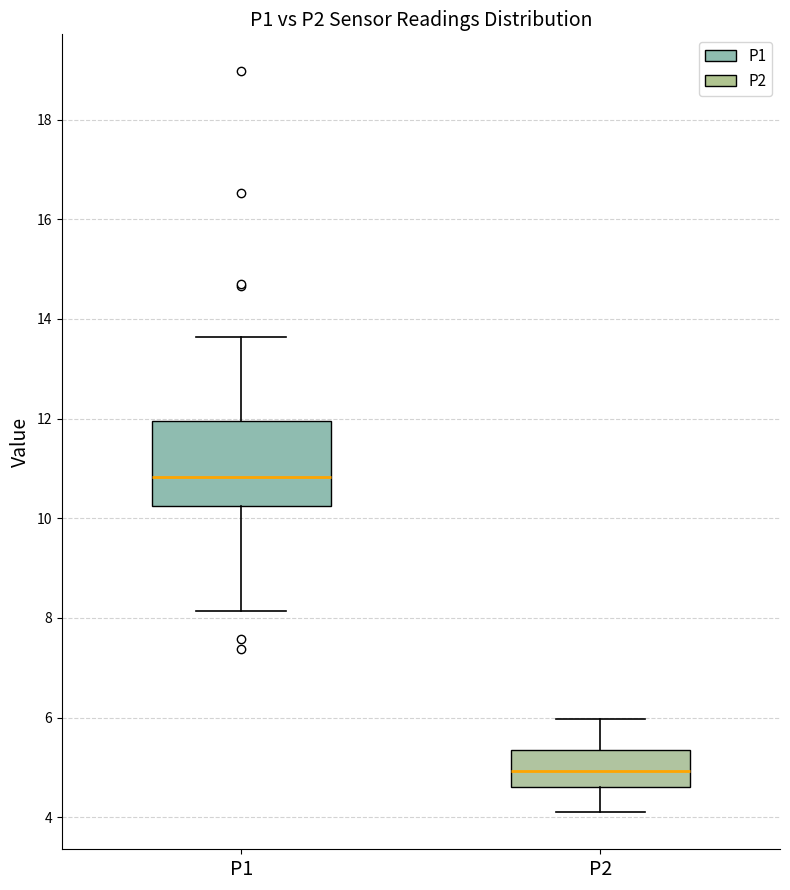

Where does the lower whisker of the box for P1 end on the y-axis? The values are not printed on the chart, so give them approximately, as read against the axis.

8.2